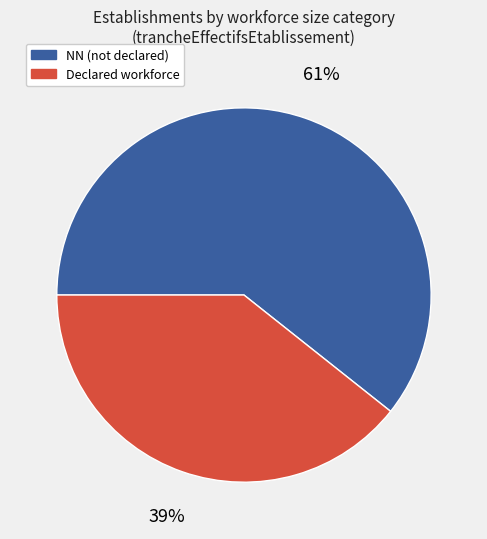

To the nearest percent, what is the average slice percentage?

50%